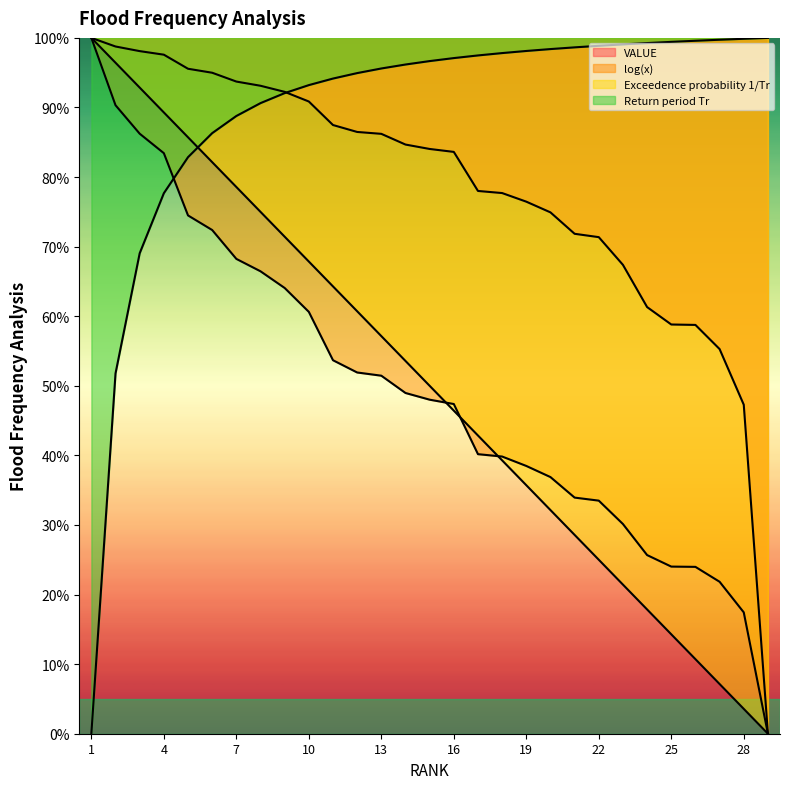

What is the sum of all Return period Tr values?

25.9